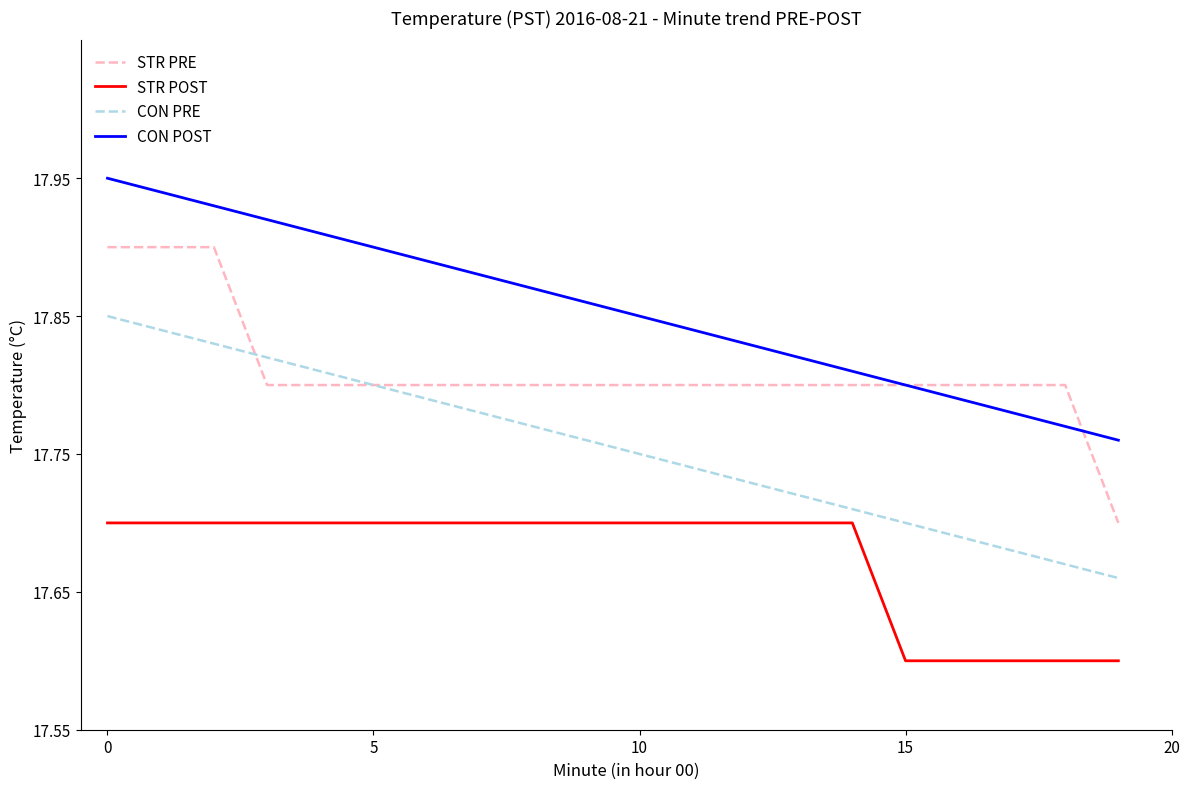

List the series in order of their peak value, highest first.

CON POST, STR PRE, CON PRE, STR POST